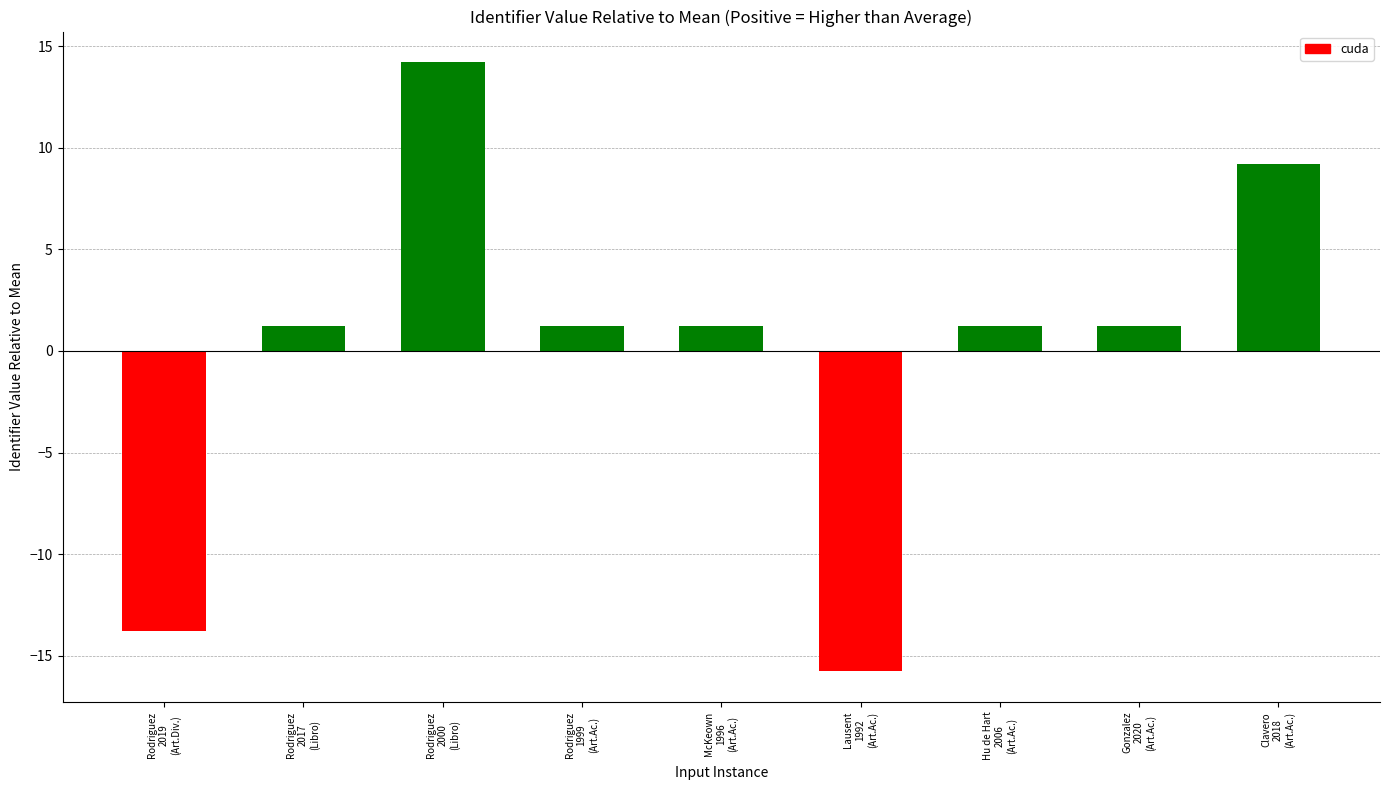

What is the label of the 8th bar from the right?

Rodriguez
2017
(Libro)